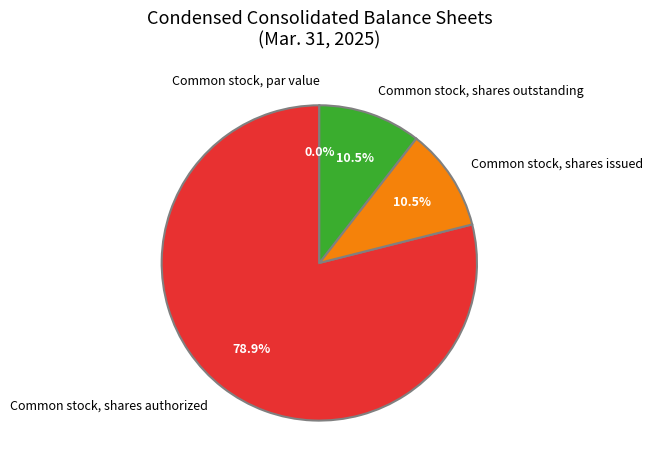

Approximately how many times larger is the value at Common stock, shares outstanding compared to Common stock, shares issued?

1.0